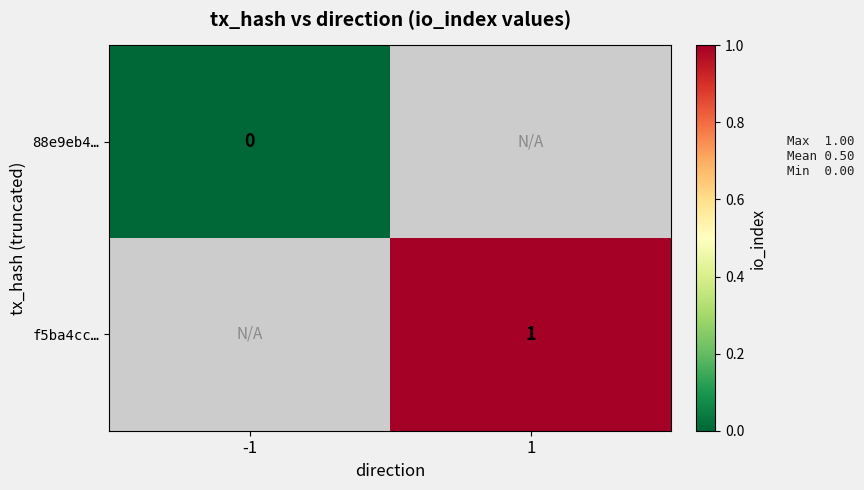

Is the value of f5ba4cc… at 1 greater than the value of 88e9eb4… at -1?

Yes